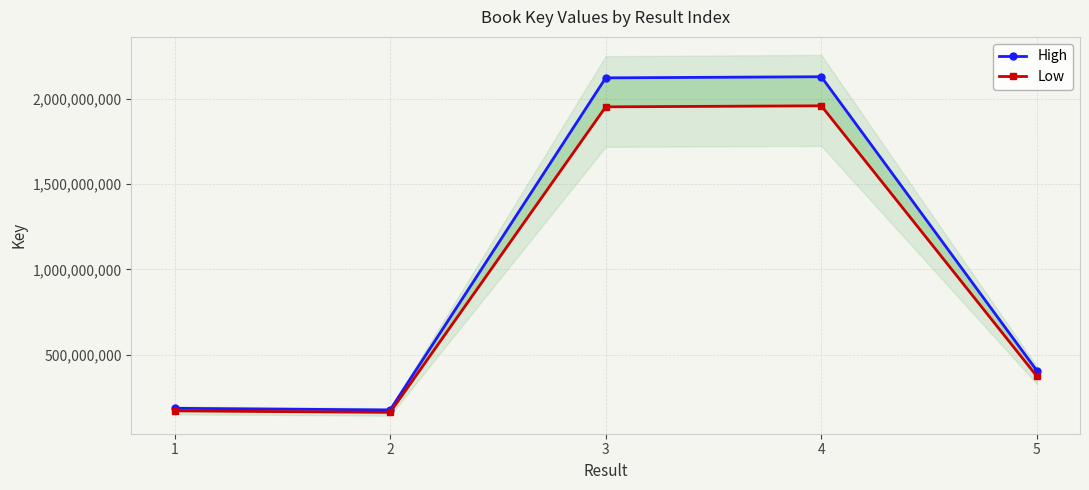

List the series in order of their overall mean, lowest first.

Low, High